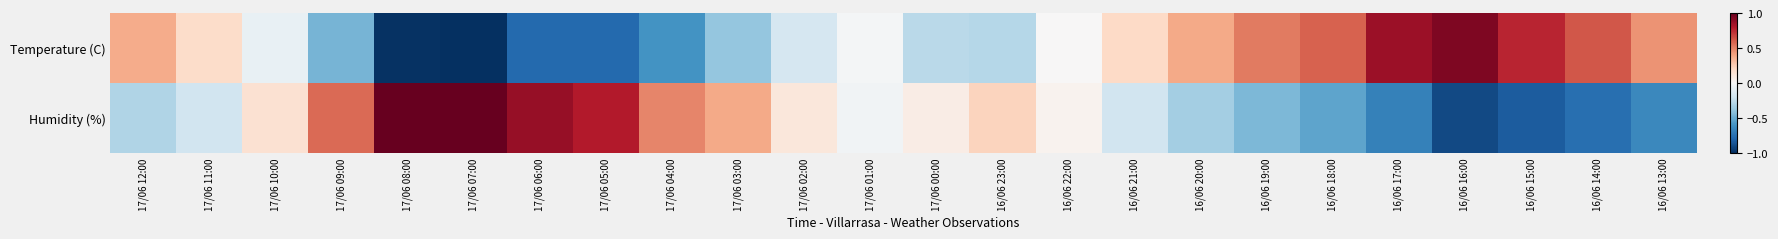

At how many categories does at least one series exceed 0?

23